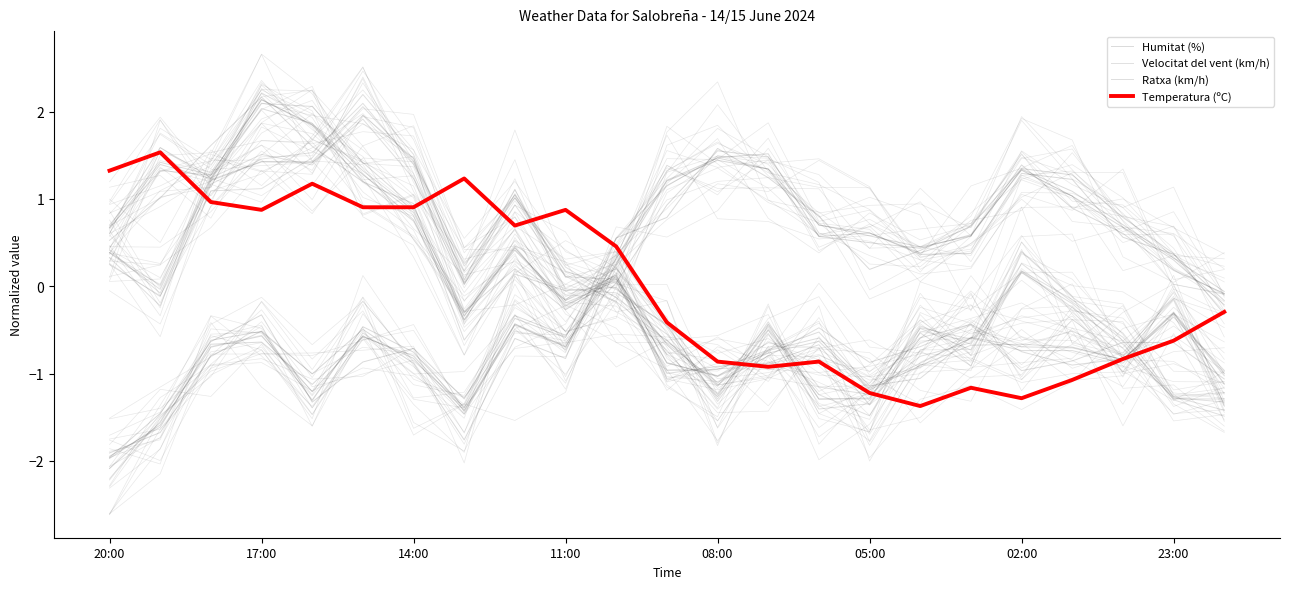

What is the sum of the Temperatura (ºC) values at 23:00 and 11:00?

0.3